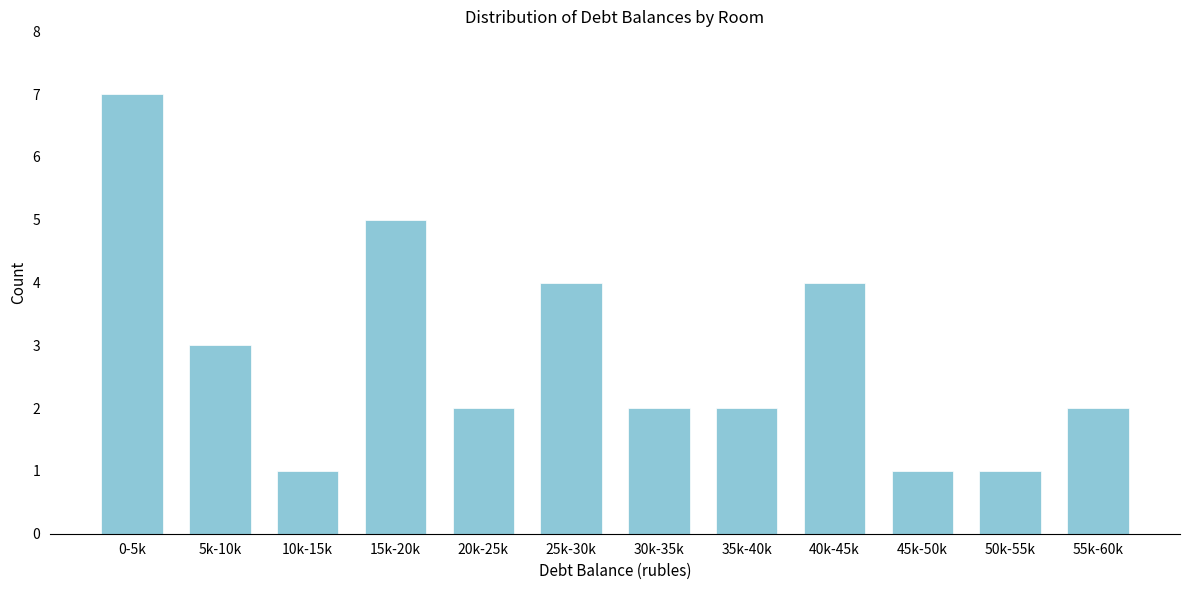

Reading left to right, what are all the values shown in this chart?

0-5k=7	5k-10k=3	10k-15k=1	15k-20k=5	20k-25k=2	25k-30k=4	30k-35k=2	35k-40k=2	40k-45k=4	45k-50k=1	50k-55k=1	55k-60k=2